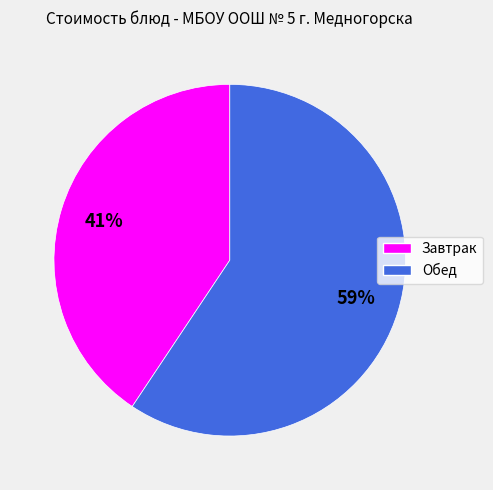

Does any single category account for the majority?

Yes